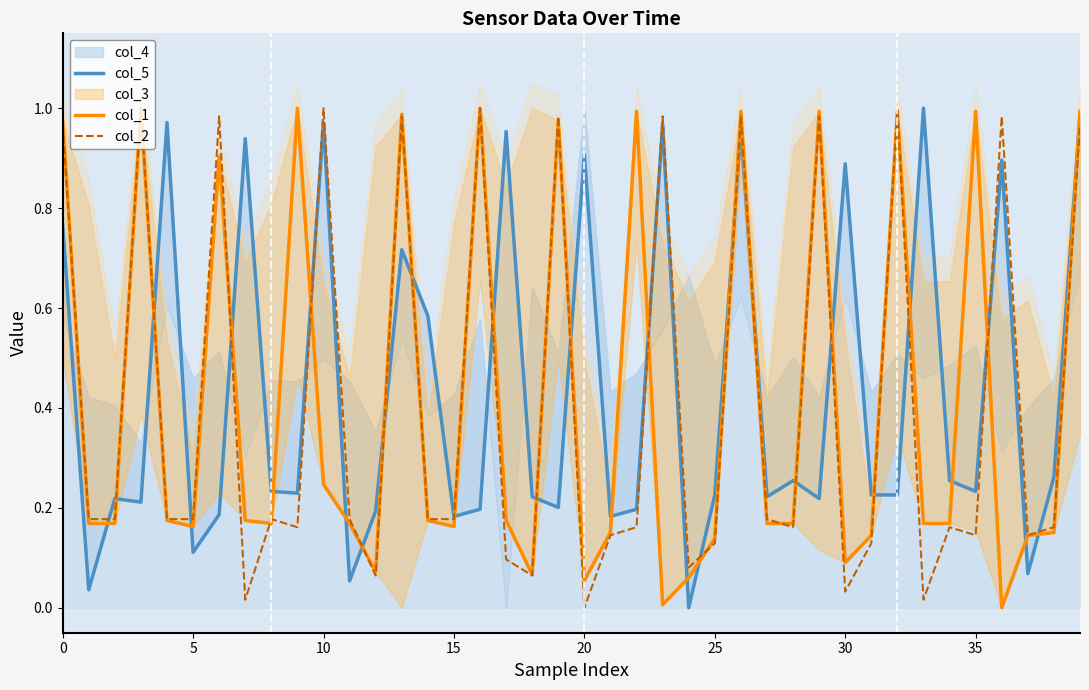

True or false: col_2 has more than 0 interior local peaks.

True